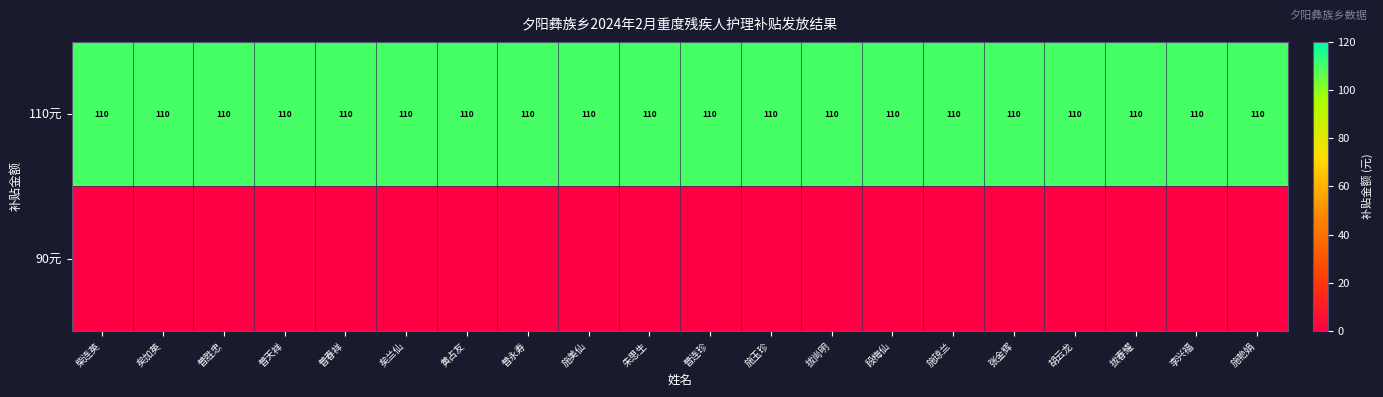

What is the minimum value for 110元?

110